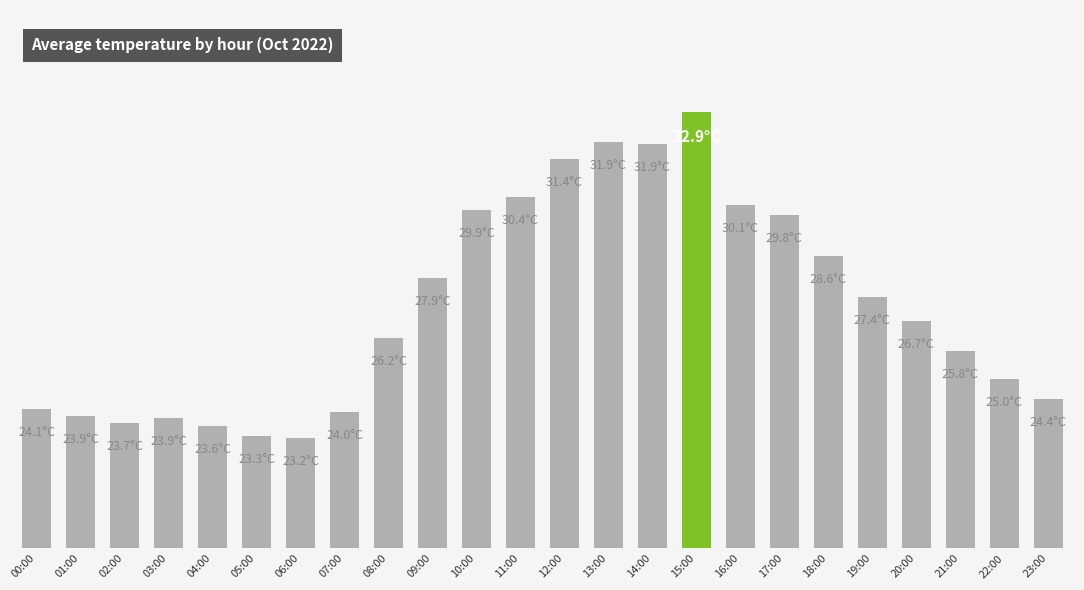

Does the chart contain any negative values?

No